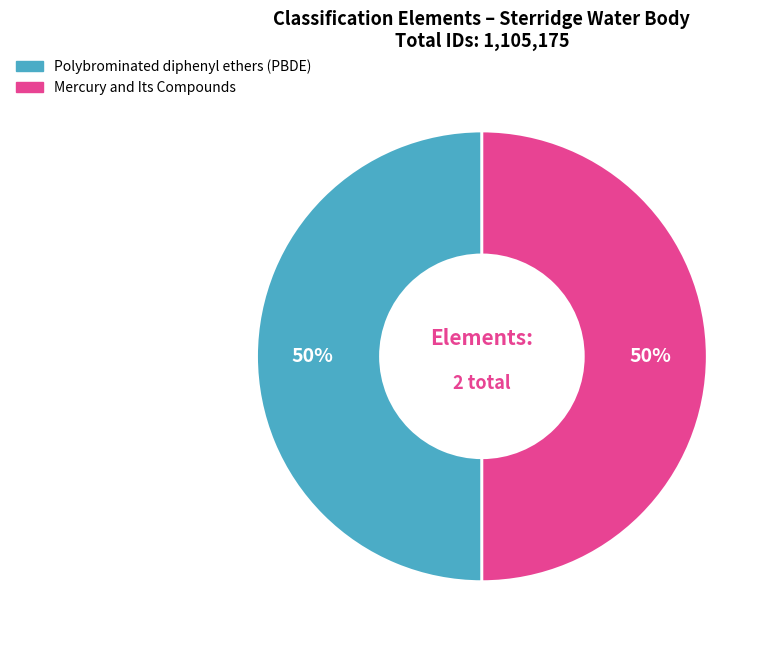

What percentage is the Mercury and Its Compounds slice, to the nearest percent?

50%